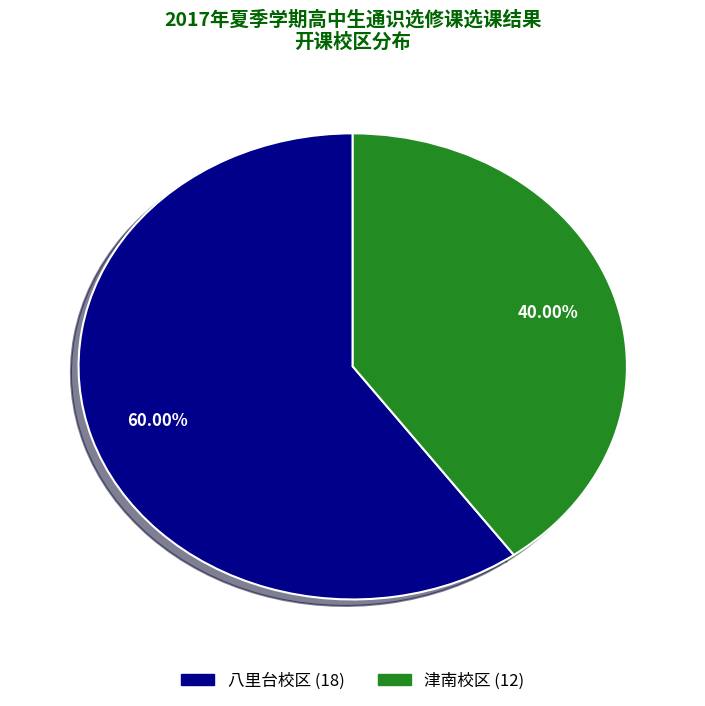

True or false: 八里台校区 accounts for 73% of the total.

False